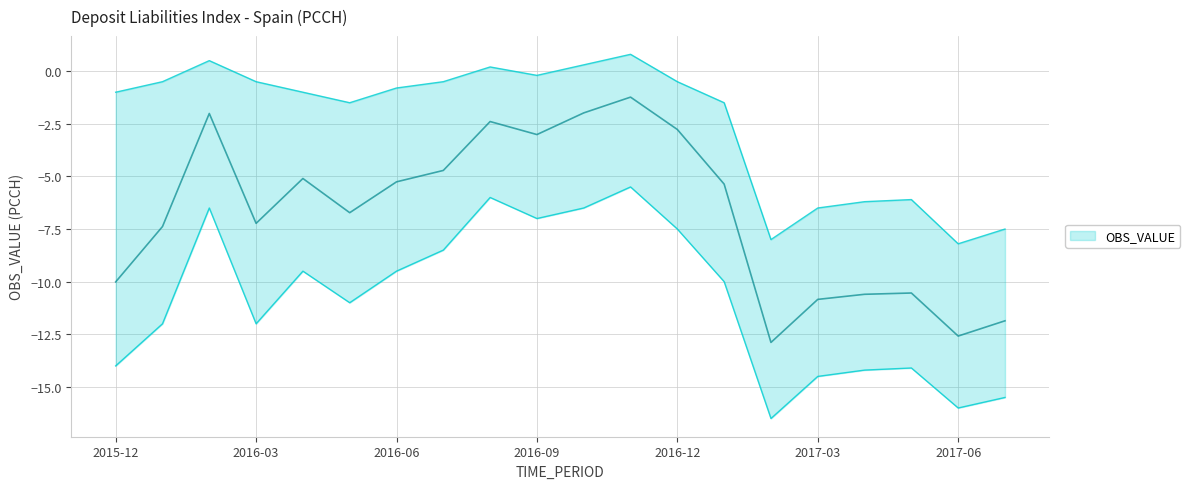

Reading left to right, transcribe all the data shown in this chart.

2015-12=-10.0	2016-01=-7.4	2016-02=-2.0	2016-03=-7.2	2016-04=-5.1	2016-05=-6.7	2016-06=-5.3	2016-07=-4.7	2016-08=-2.4	2016-09=-3.0	2016-10=-2.0	2016-11=-1.2	2016-12=-2.8	2017-01=-5.4	2017-02=-12.9	2017-03=-10.8	2017-04=-10.6	2017-05=-10.5	2017-06=-12.6	2017-07=-11.9